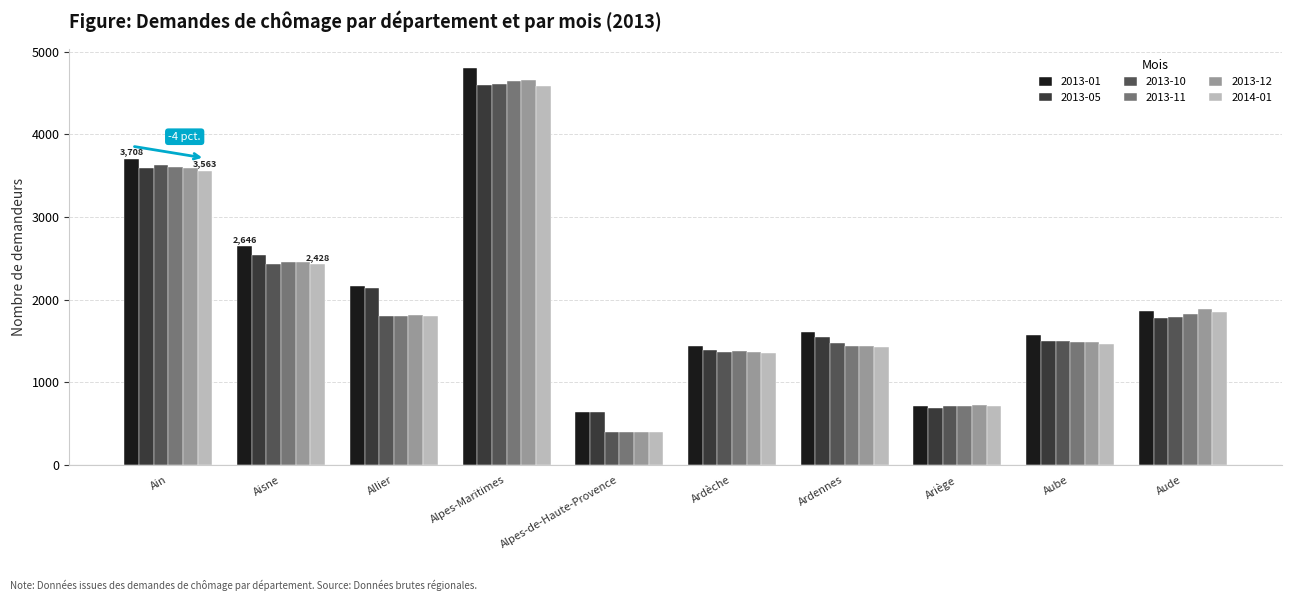

Which series changed the most between Ain and Alpes-de-Haute-Provence?

2013-10